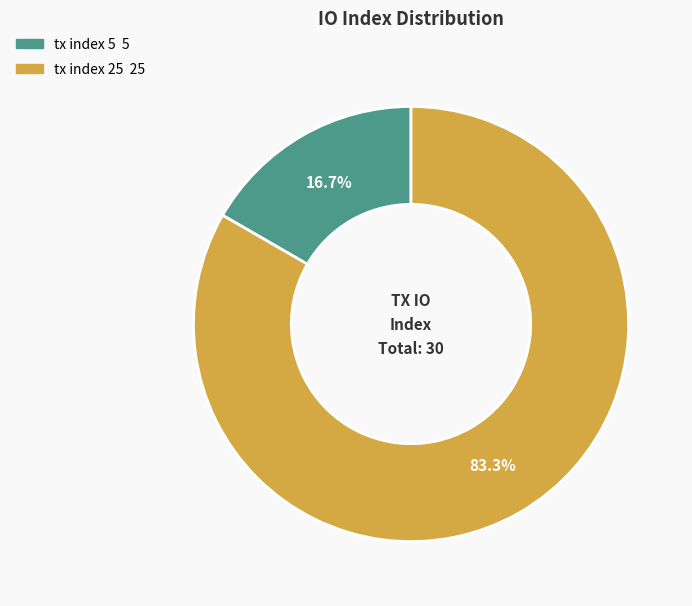

What percentage is the tx index 25 slice, to the nearest percent?

83%